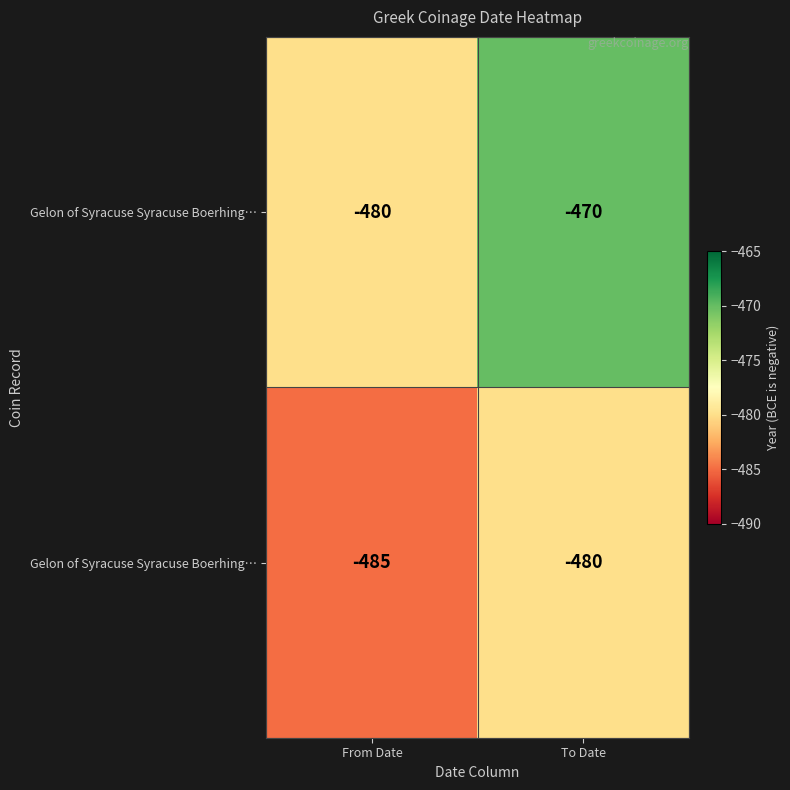

At how many categories does at least one series exceed -483?

2